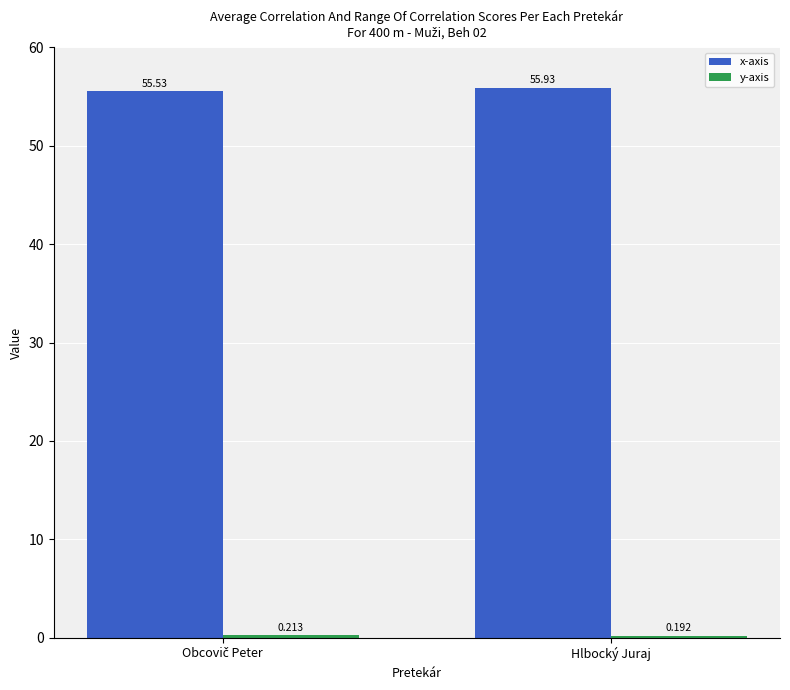

Which series has the largest total across all categories?

x-axis